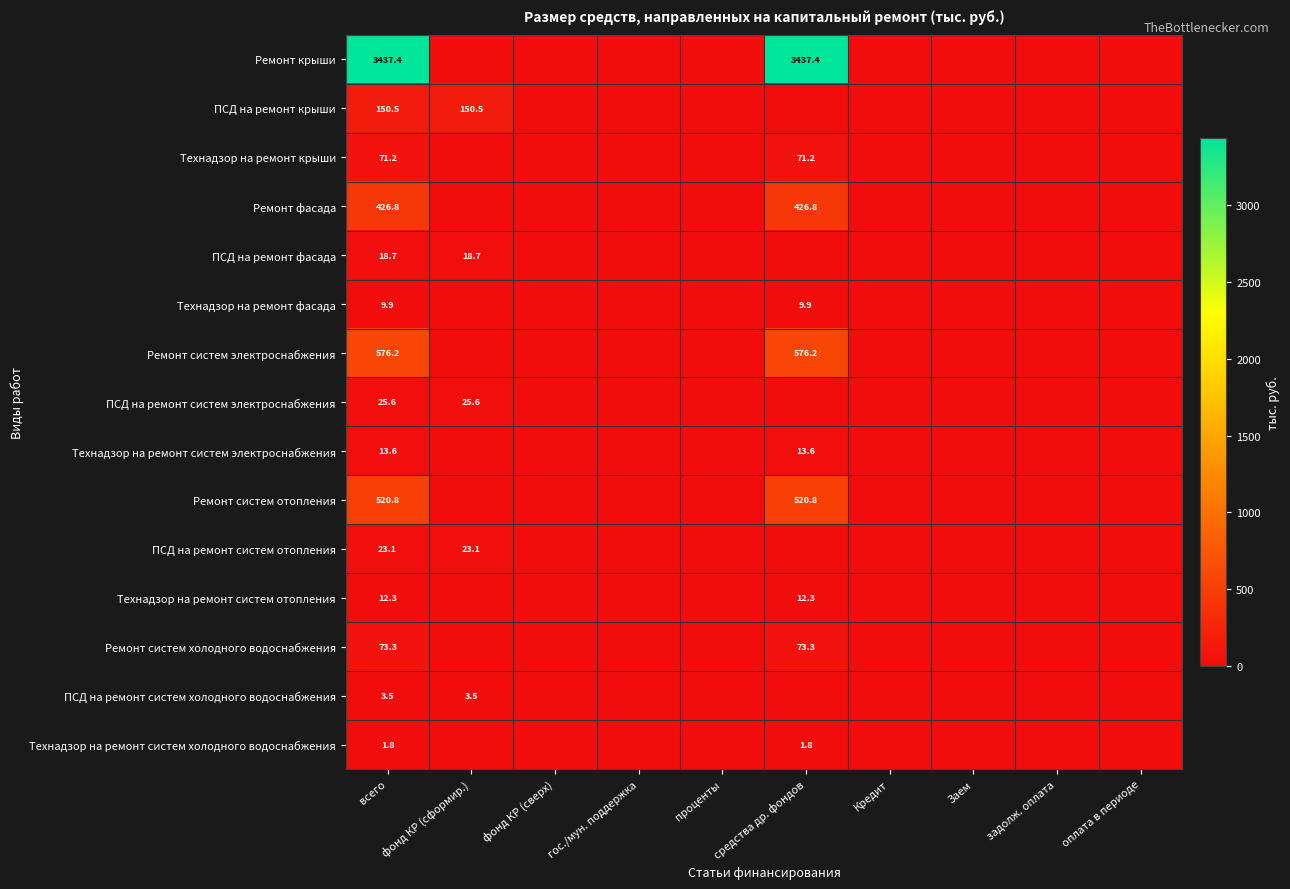

What is the total value across all series at всего?

5364.7